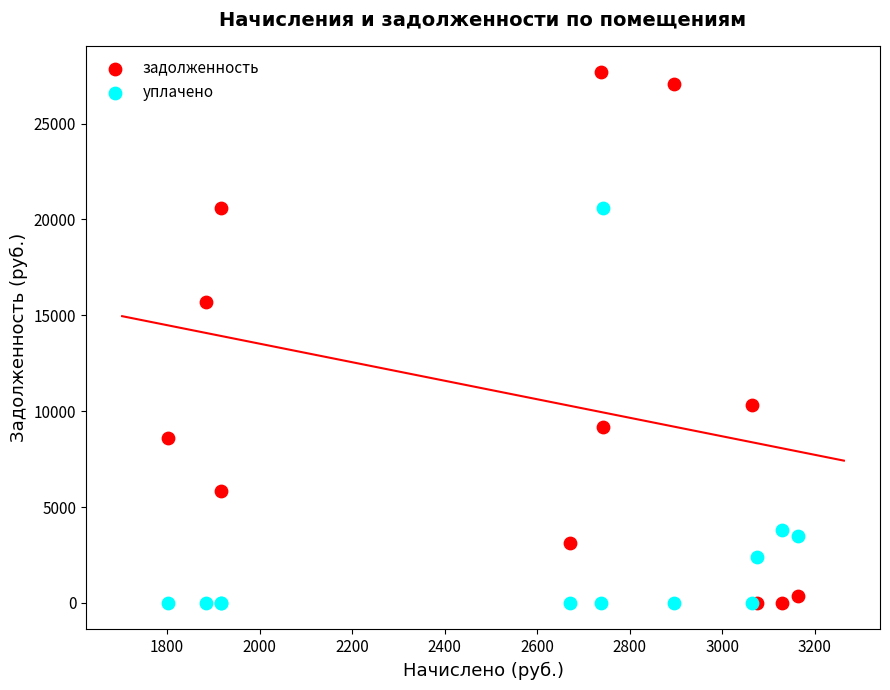

Which series has the largest Y range (max minus min)?

задолженность